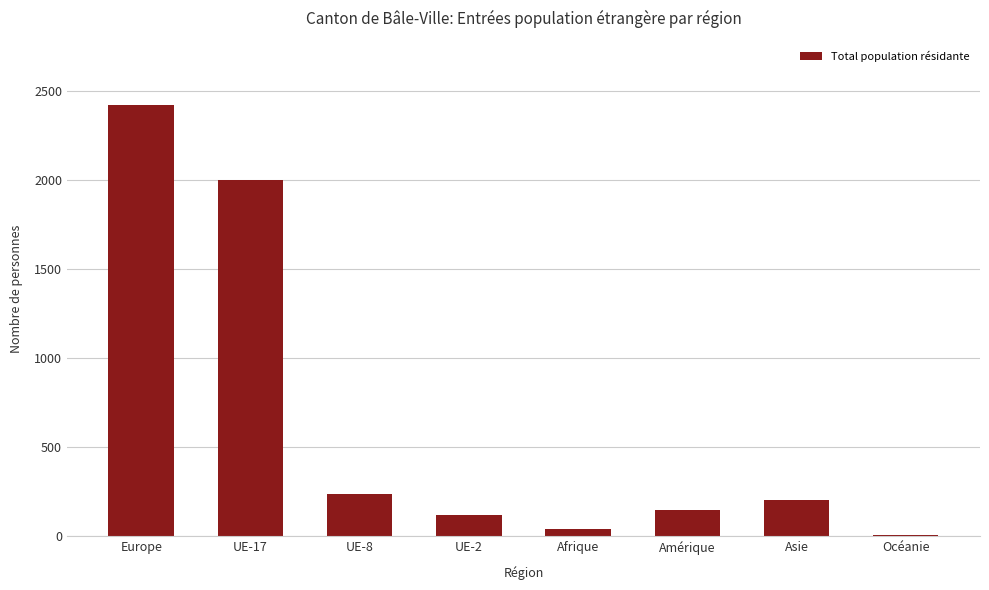

How many values are below 204?

4